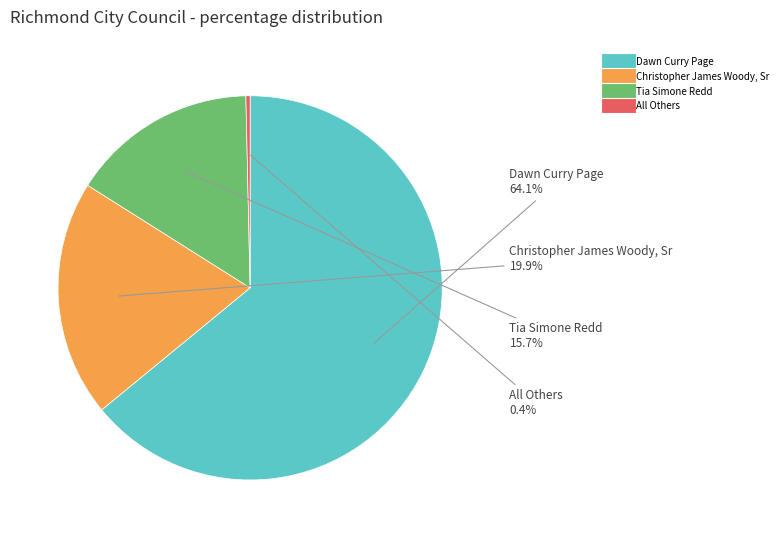

To the nearest percent, what is the average slice percentage?

25%